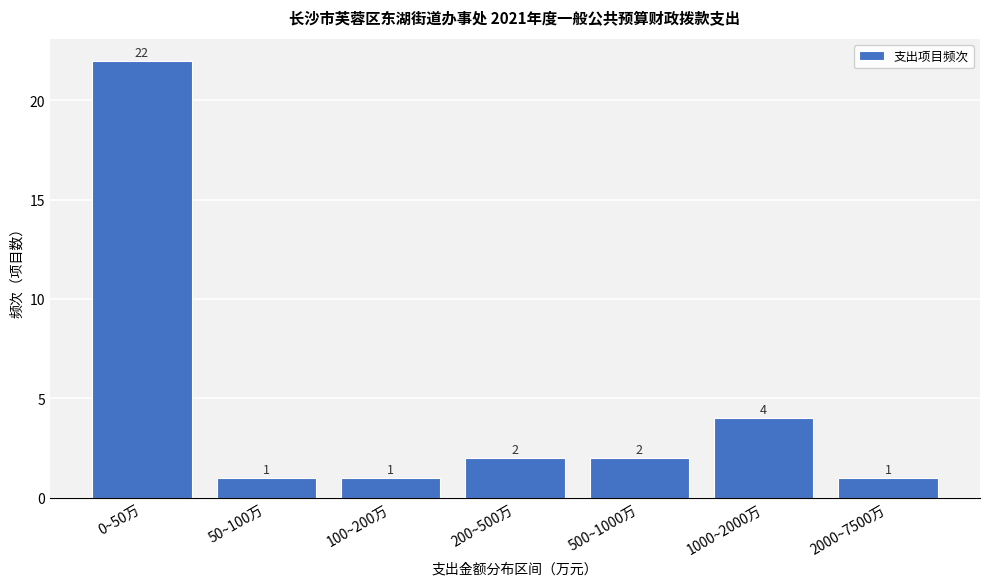

Reading left to right, what are all the values shown in this chart?

22	1	1	2	2	4	1